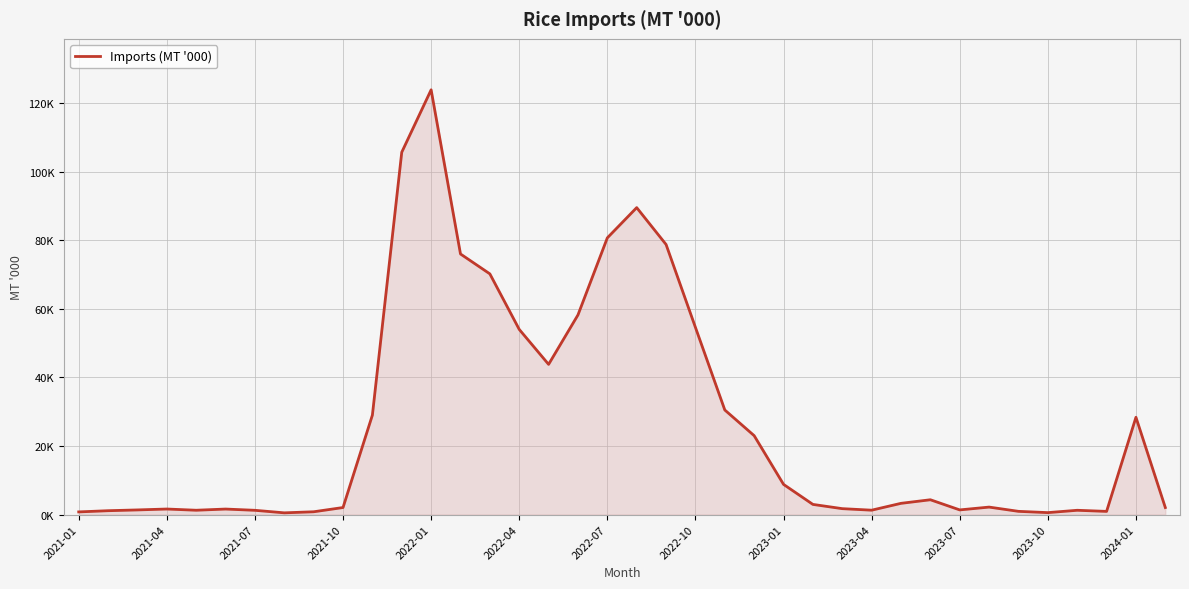

How many points are lower than both their immediate neighbors (excluding endpoints)?

7